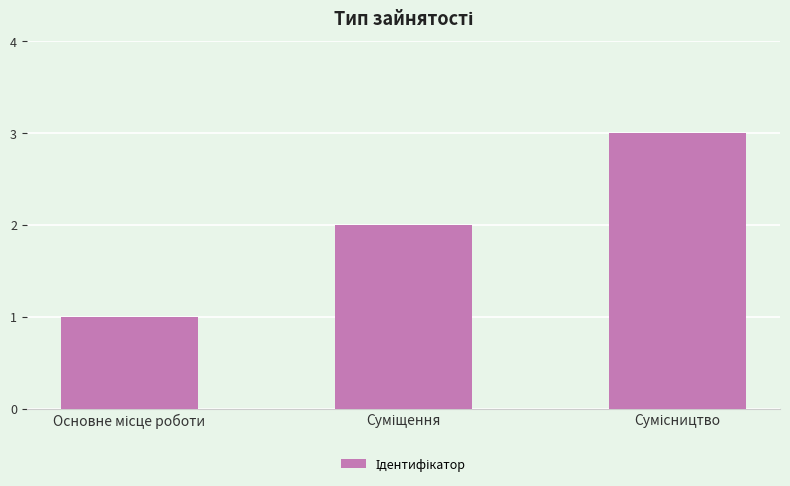

Count the number of data series in this chart.

1